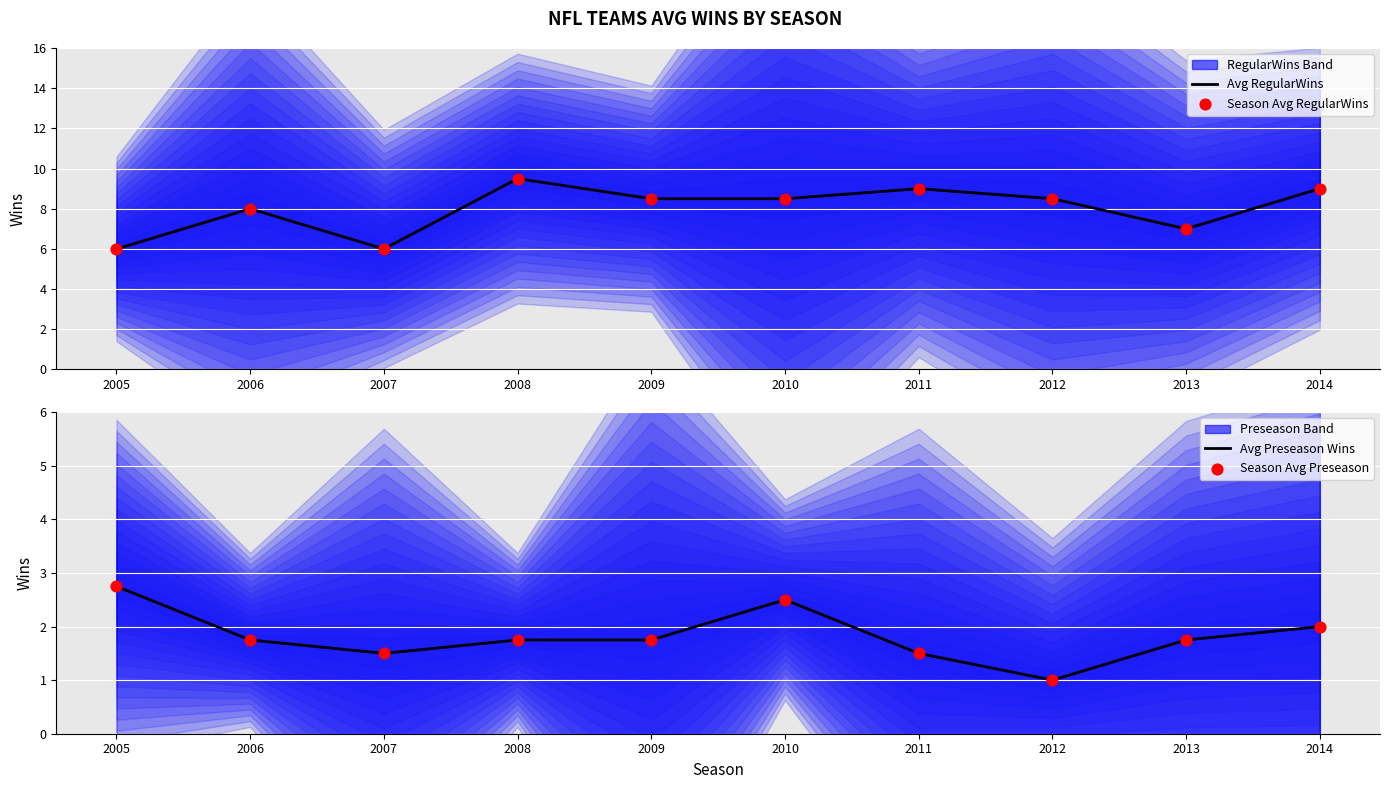

Which series contains the highest Y value?

Avg RegularWins